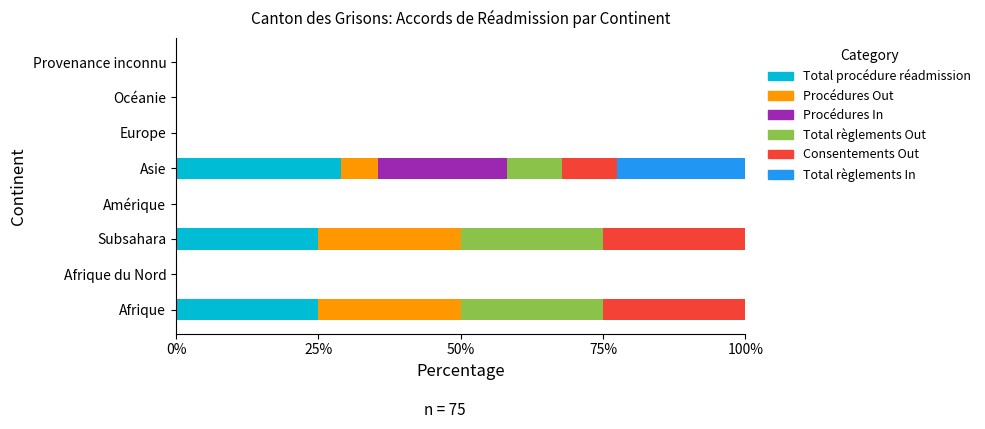

What is the total value across all series at Afrique?

100.0